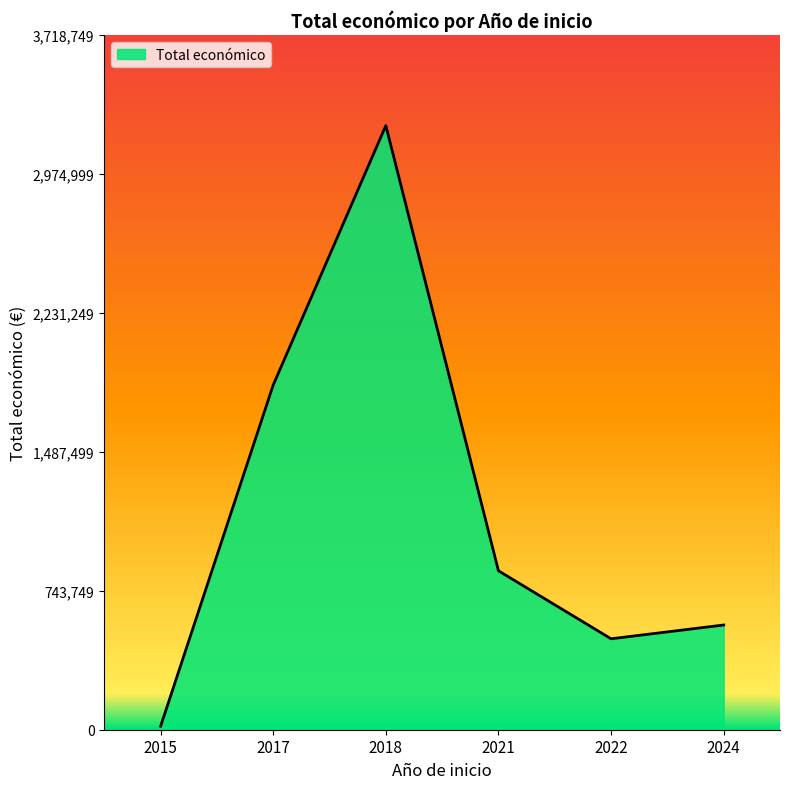

Is it true that the value at 2017 is 1845187?

True